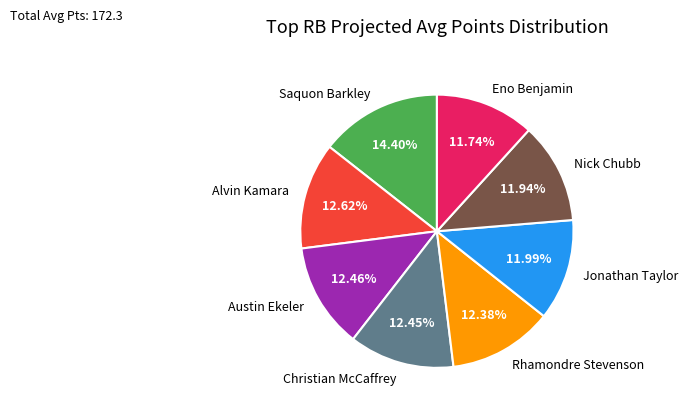

The Austin Ekeler slice represents 1% of the pie. True or false?

False